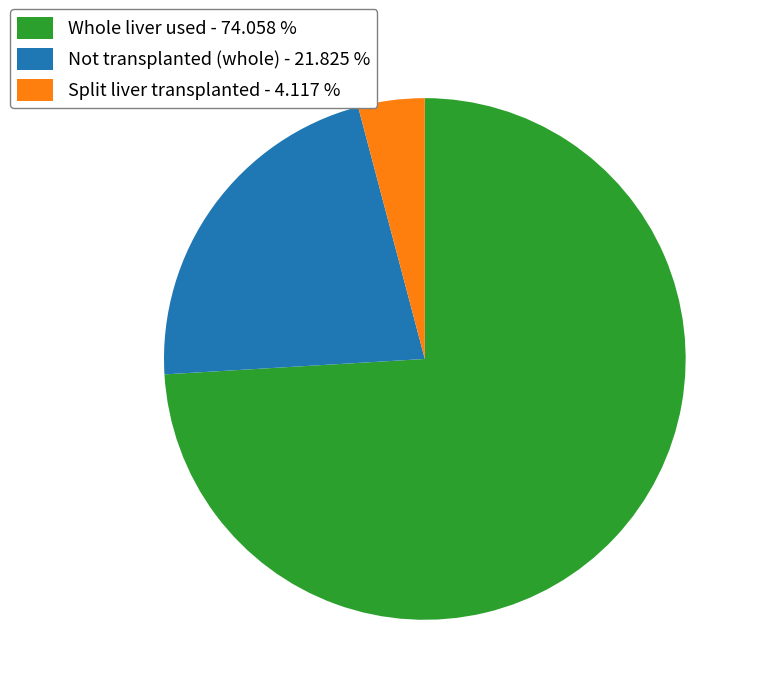

Which has a higher value, Split liver transplanted or Not transplanted (whole)?

Not transplanted (whole)